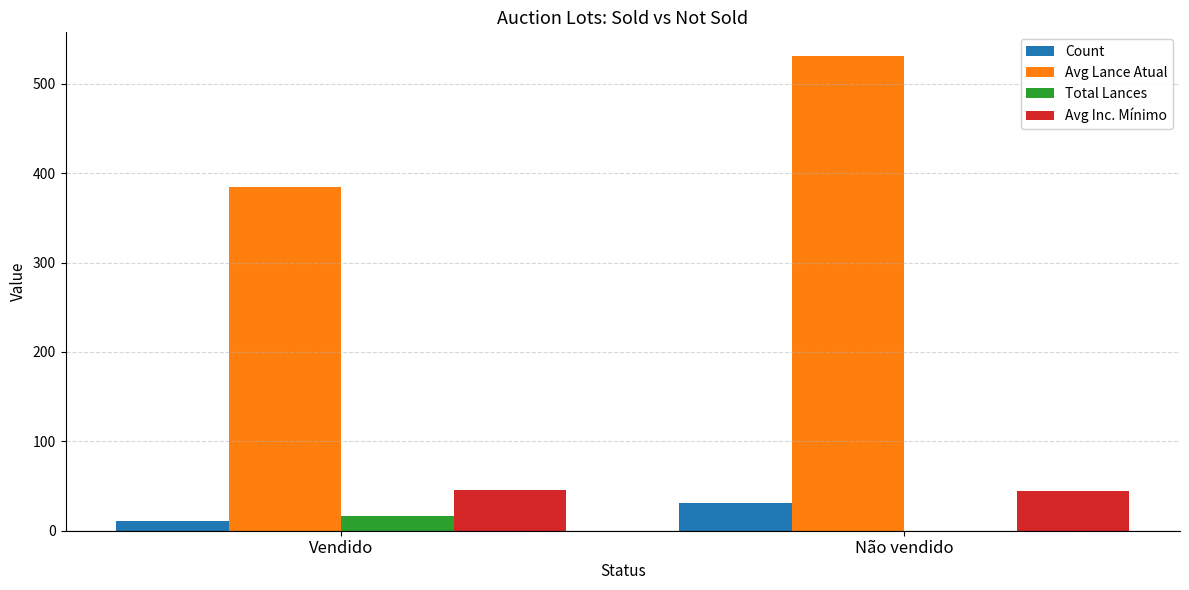

Between Vendido and Não vendido, which series saw the biggest shift?

Avg Lance Atual